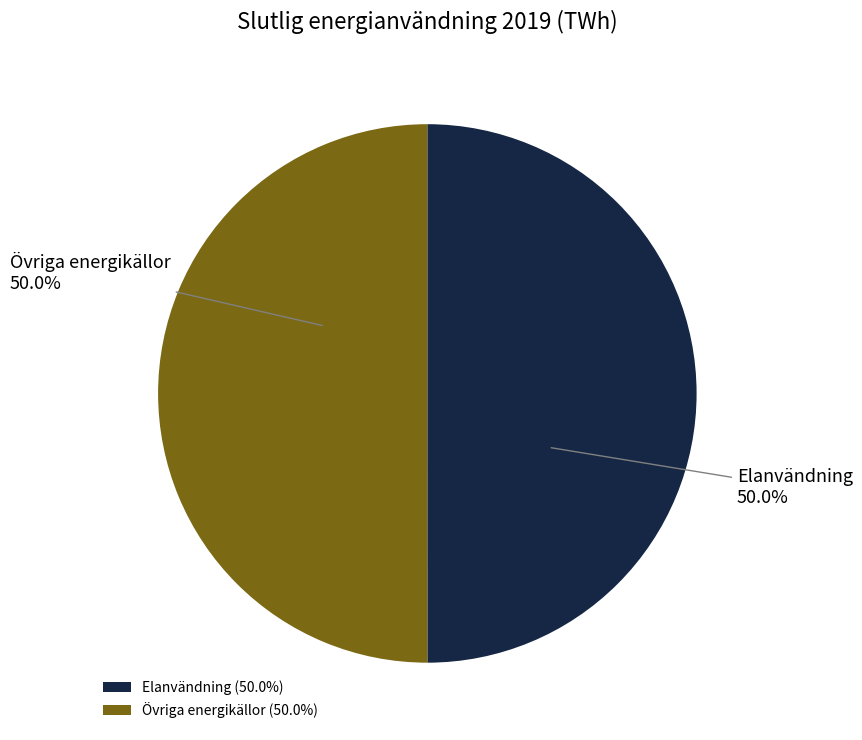

How many segments does this pie chart have?

2